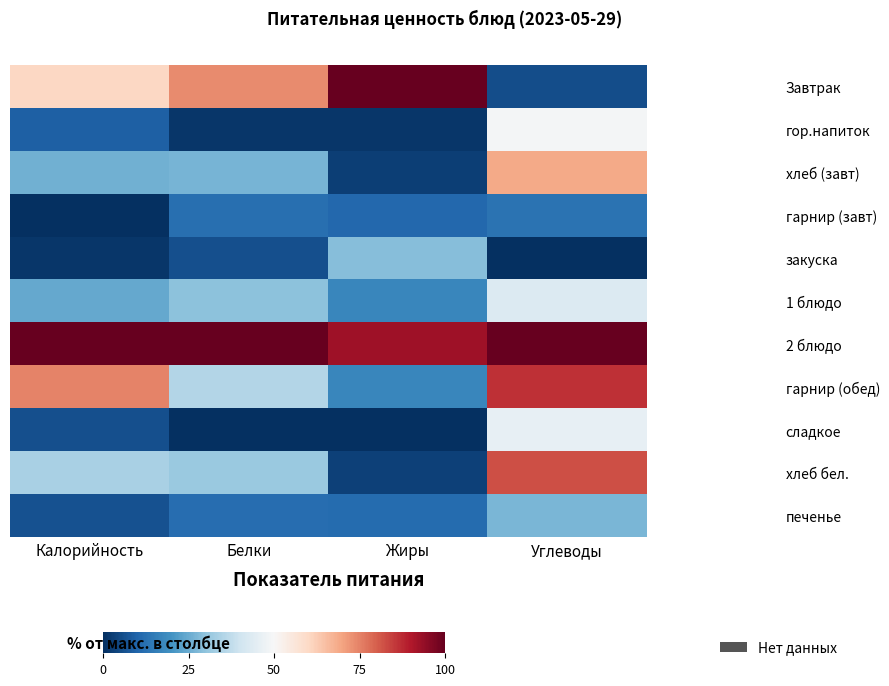

Count the number of data series in this chart.

11